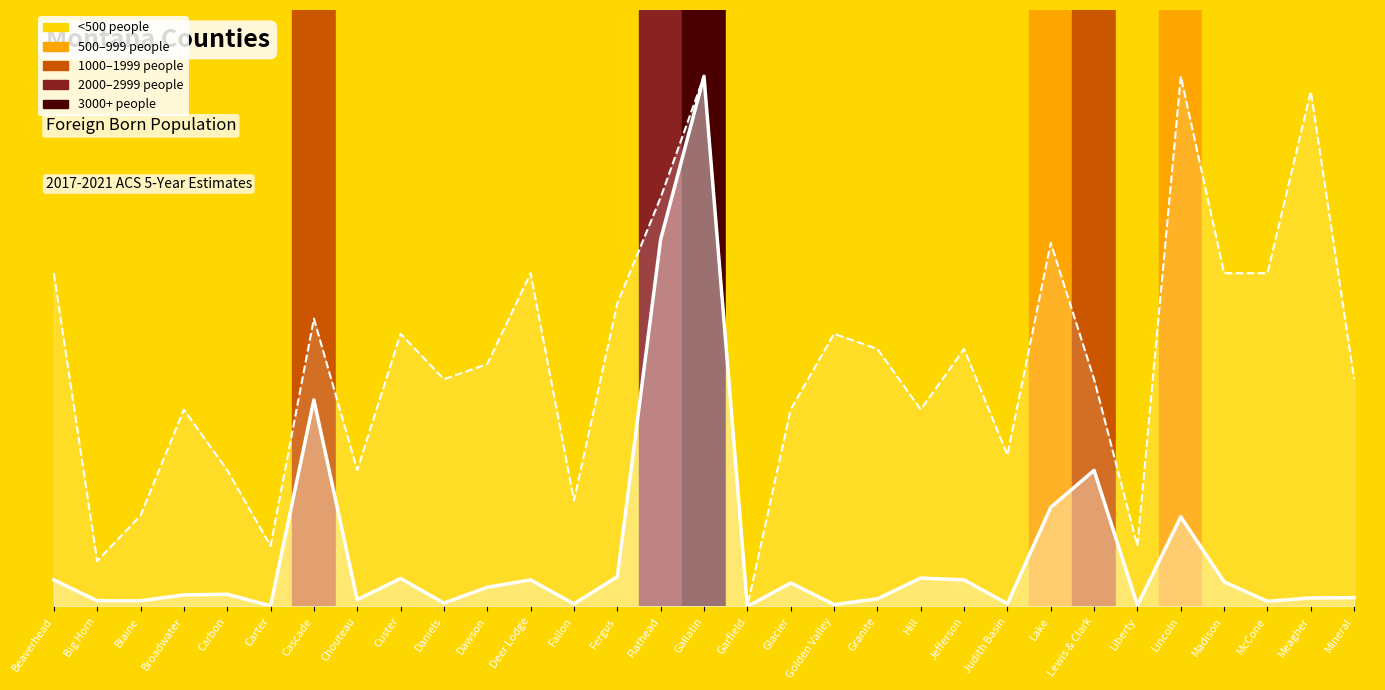

Which series has the largest range (max minus min)?

People (Foreign Born)